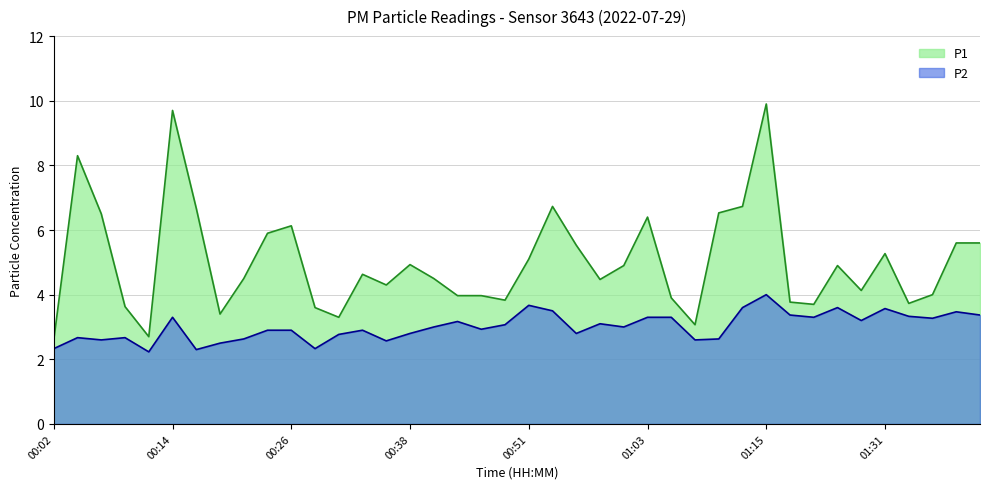

What is the spread (max minus min) of values at 01:39?

2.1